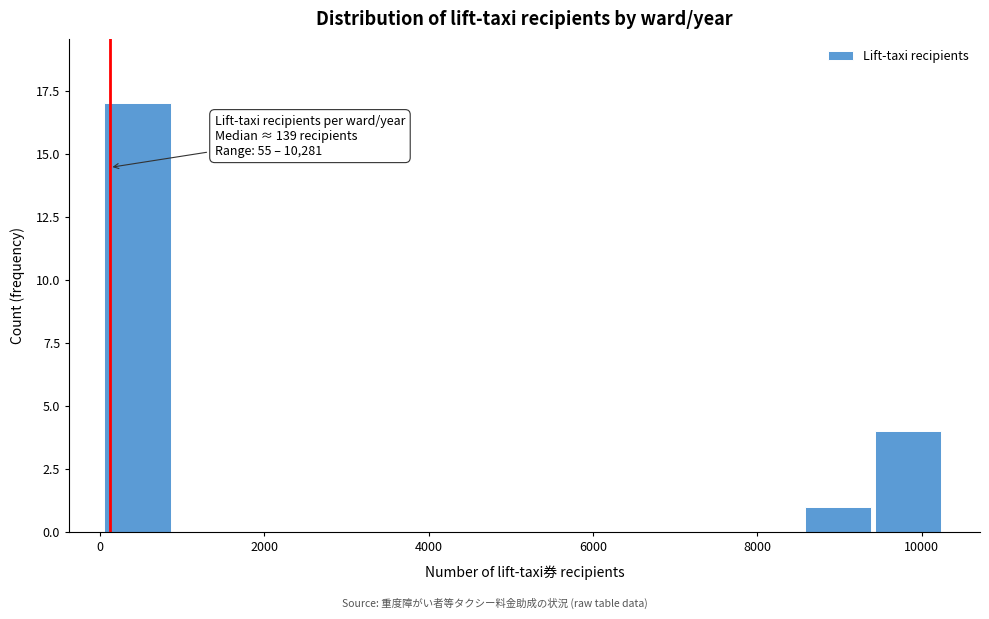

Over which range of the x-axis is the bar tallest?

0 to 1000